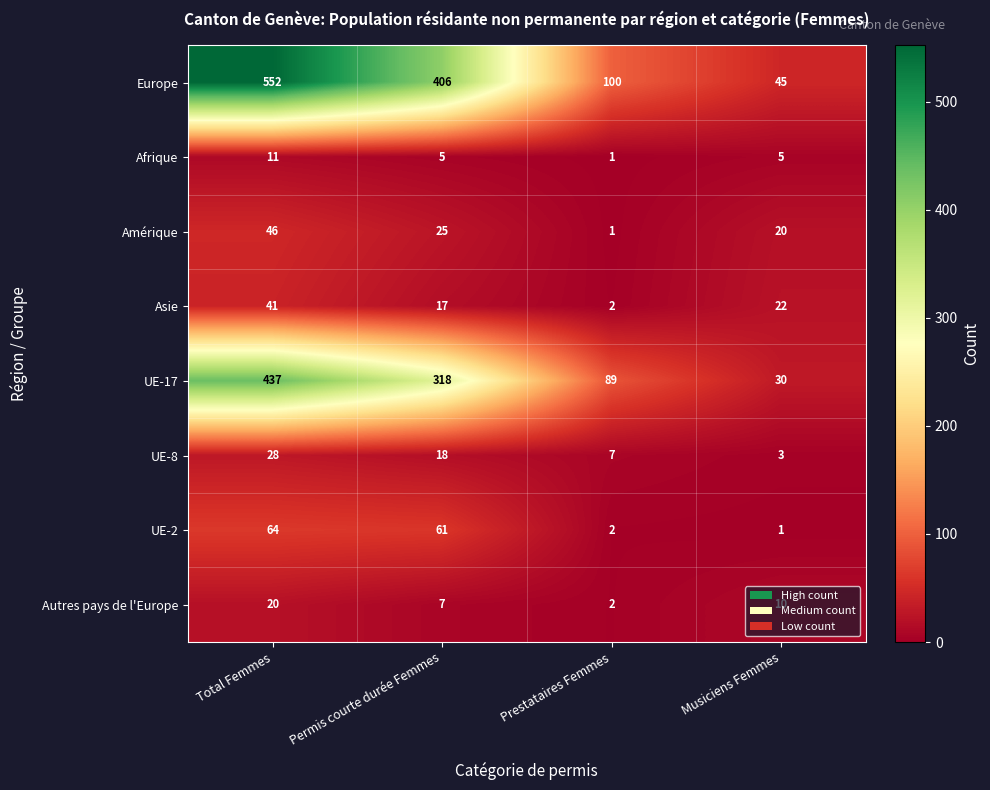

At which category does the chart reach its peak across all series?

Total Femmes